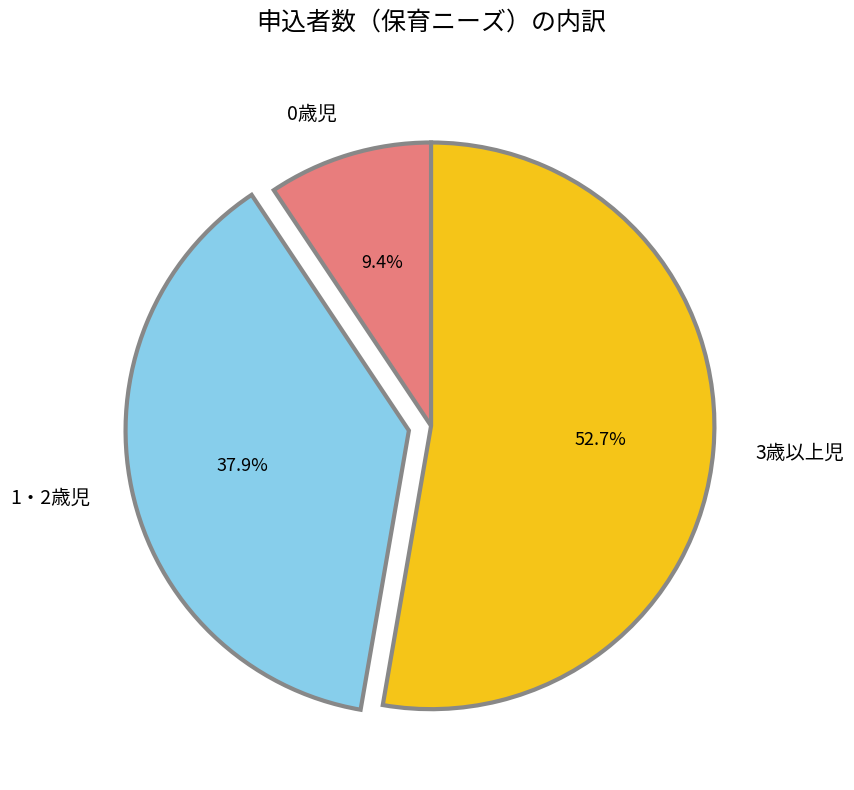

To the nearest percent, what is the difference between the largest and smallest slice percentages?

43%